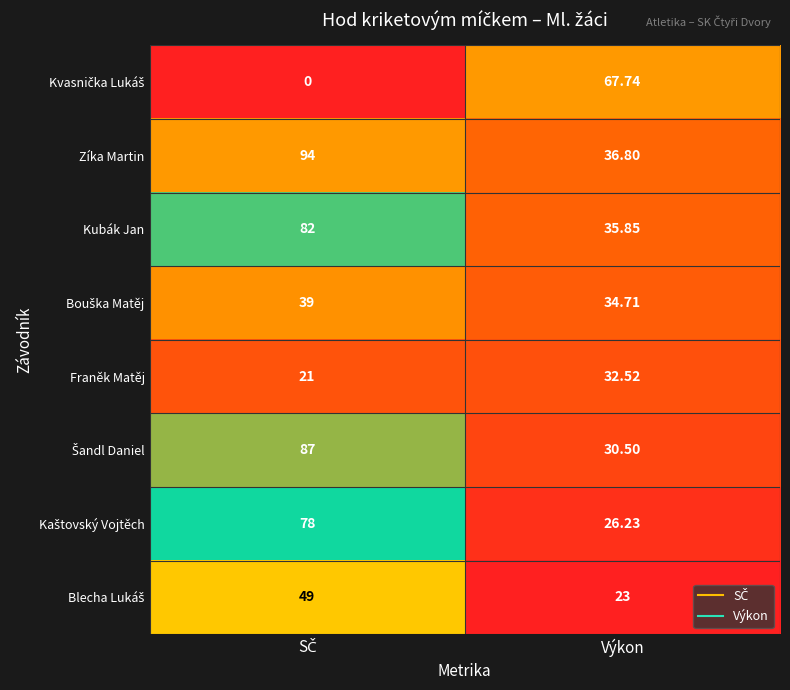

Which series has the largest total across all categories?

Zíka Martin